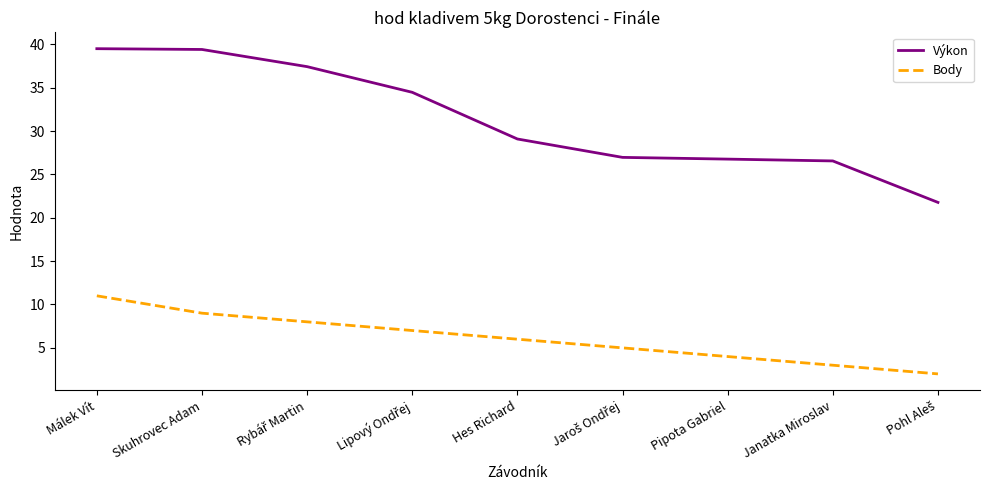

True or false: Výkon and Body cross at least once.

False